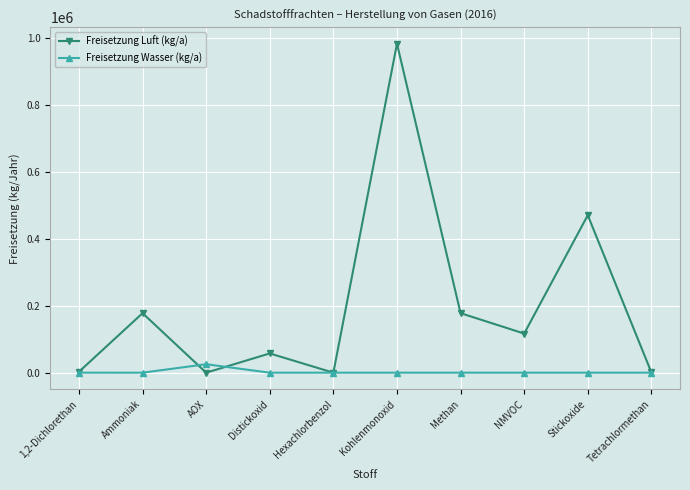

What is the label of the 9th point from the left?

Stickoxide